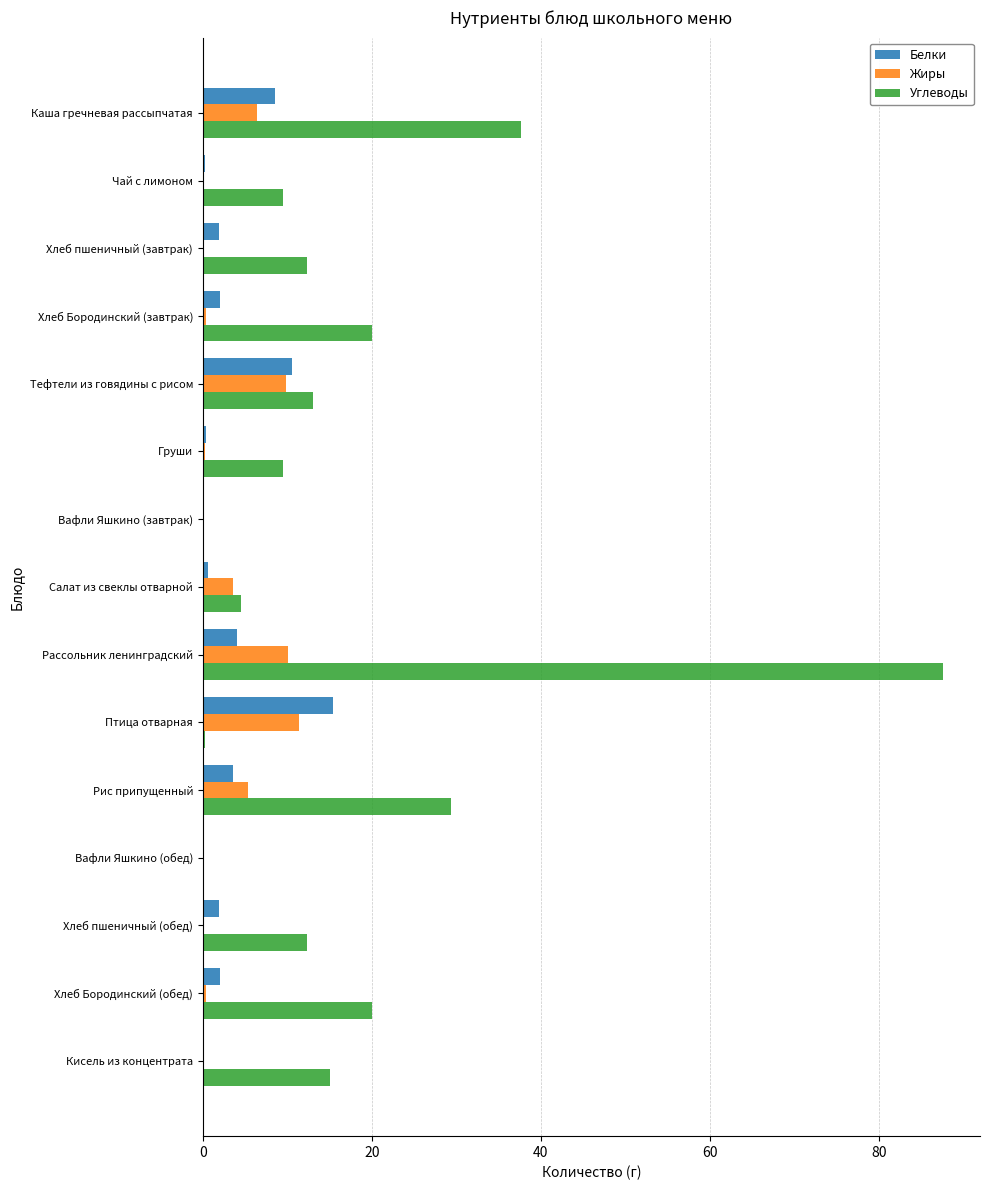

What is the sum of all Углеводы values?

271.2